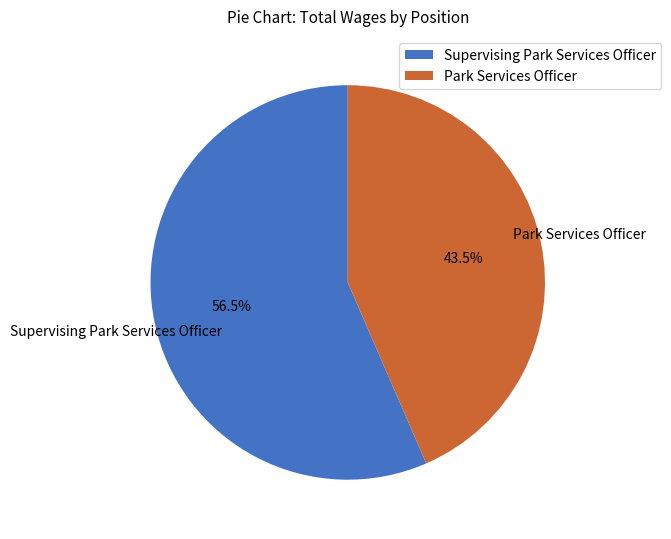

To the nearest percent, what is the combined percentage of Park Services Officer and Supervising Park Services Officer?

100%